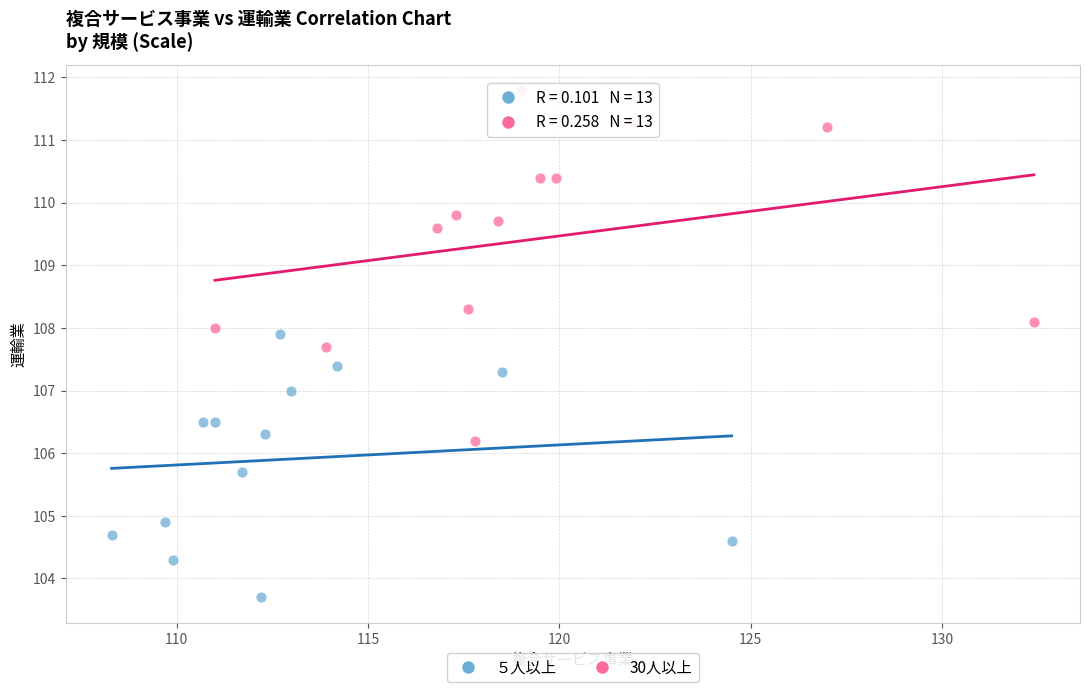

Which series contains the highest Y value?

30人以上